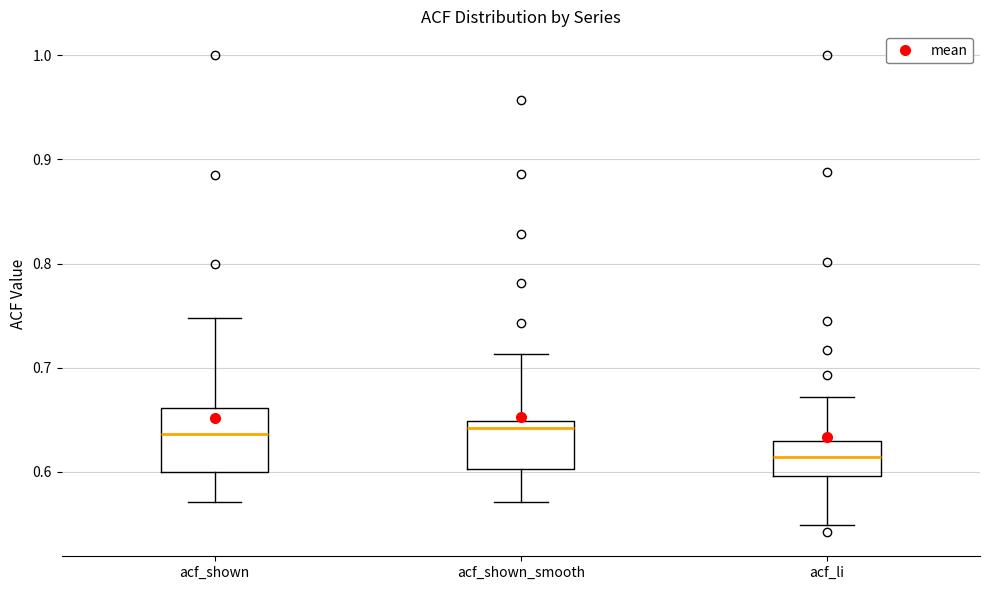

Reading left to right, transcribe this box plot: for each box, give where its median line is, the range the box spans, and where its two whiskers end, as read against the y-axis. The values are not printed on the chart, so give them approximately, as read against the axis.

acf_shown: median 0.64, box 0.60 to 0.66, whiskers 0.57 to 0.75
acf_shown_smooth: median 0.64, box 0.60 to 0.65, whiskers 0.57 to 0.71
acf_li: median 0.61, box 0.60 to 0.63, whiskers 0.55 to 0.67